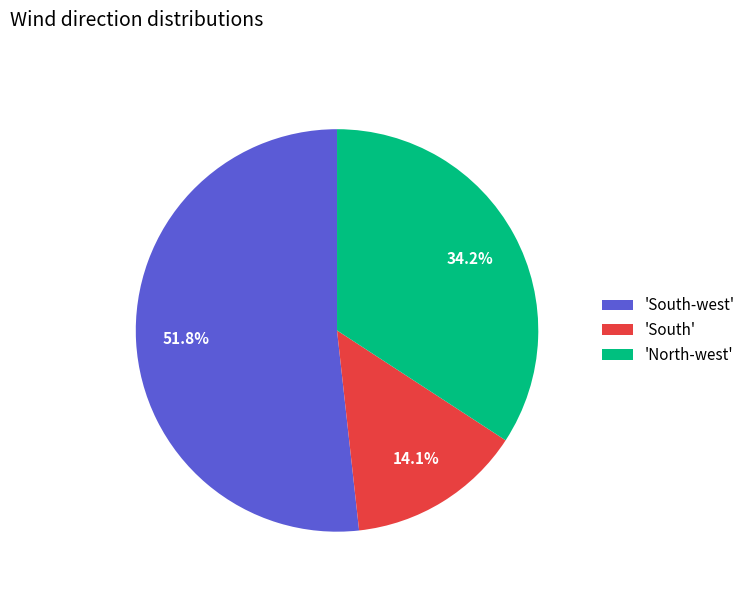

How many slices are in this pie chart?

3